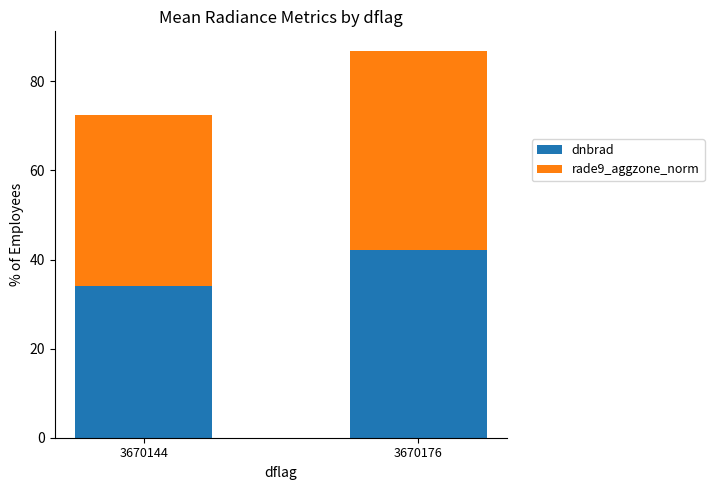

At which label does dnbrad reach its peak?

3670176